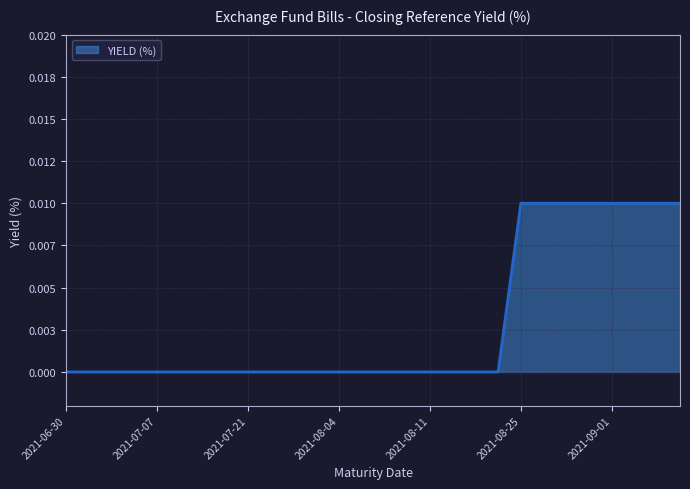

Does the chart display data point markers on the line(s)?

No